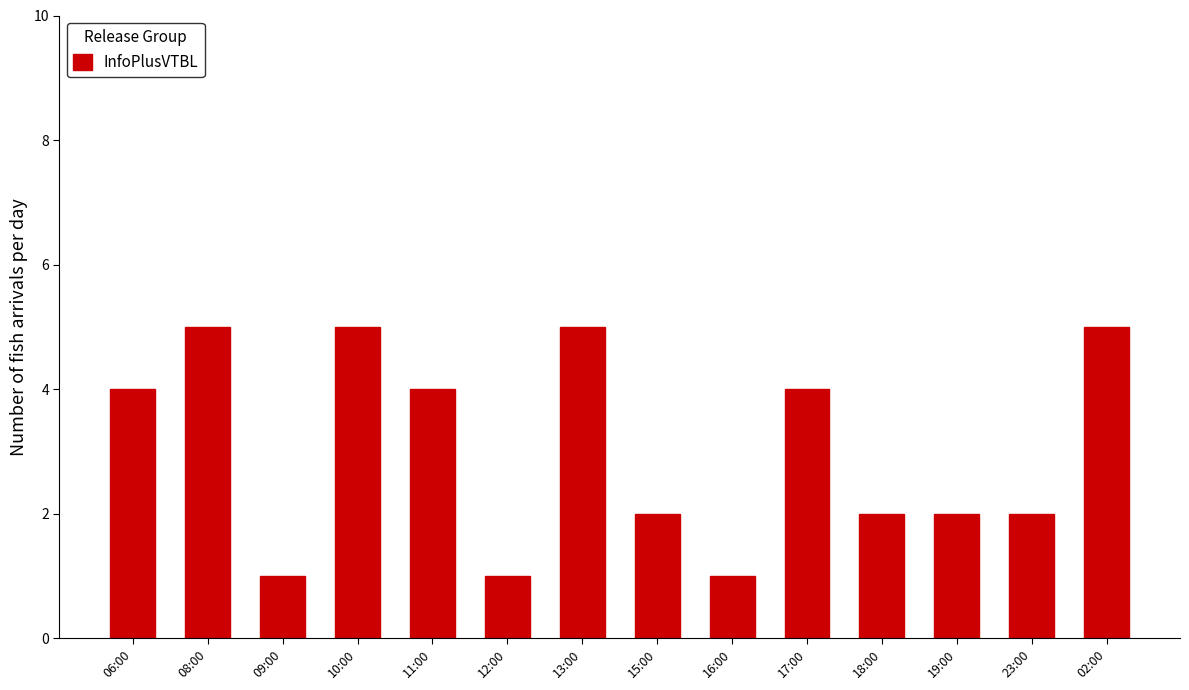

Does the chart contain stacked bars?

No